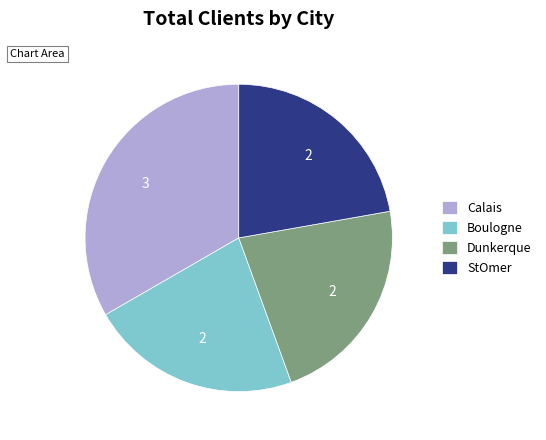

True or false: Boulogne accounts for 31% of the total.

False